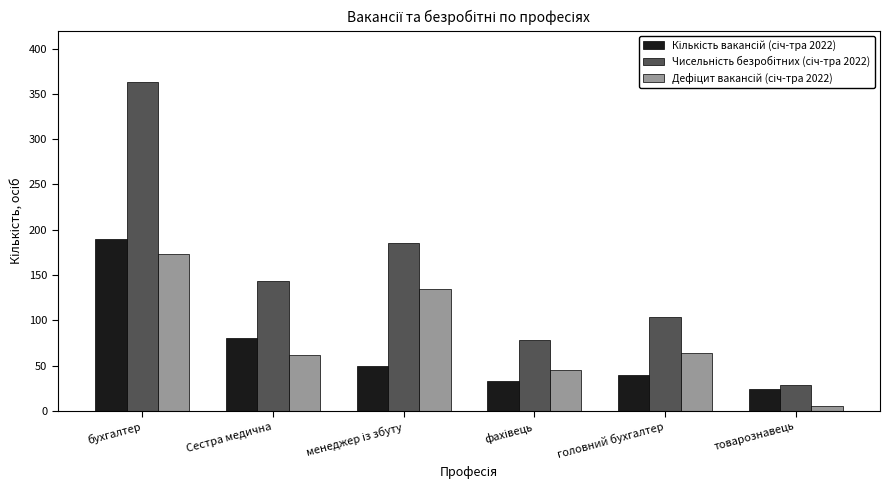

Which category has the lowest value across all series?

товарознавець